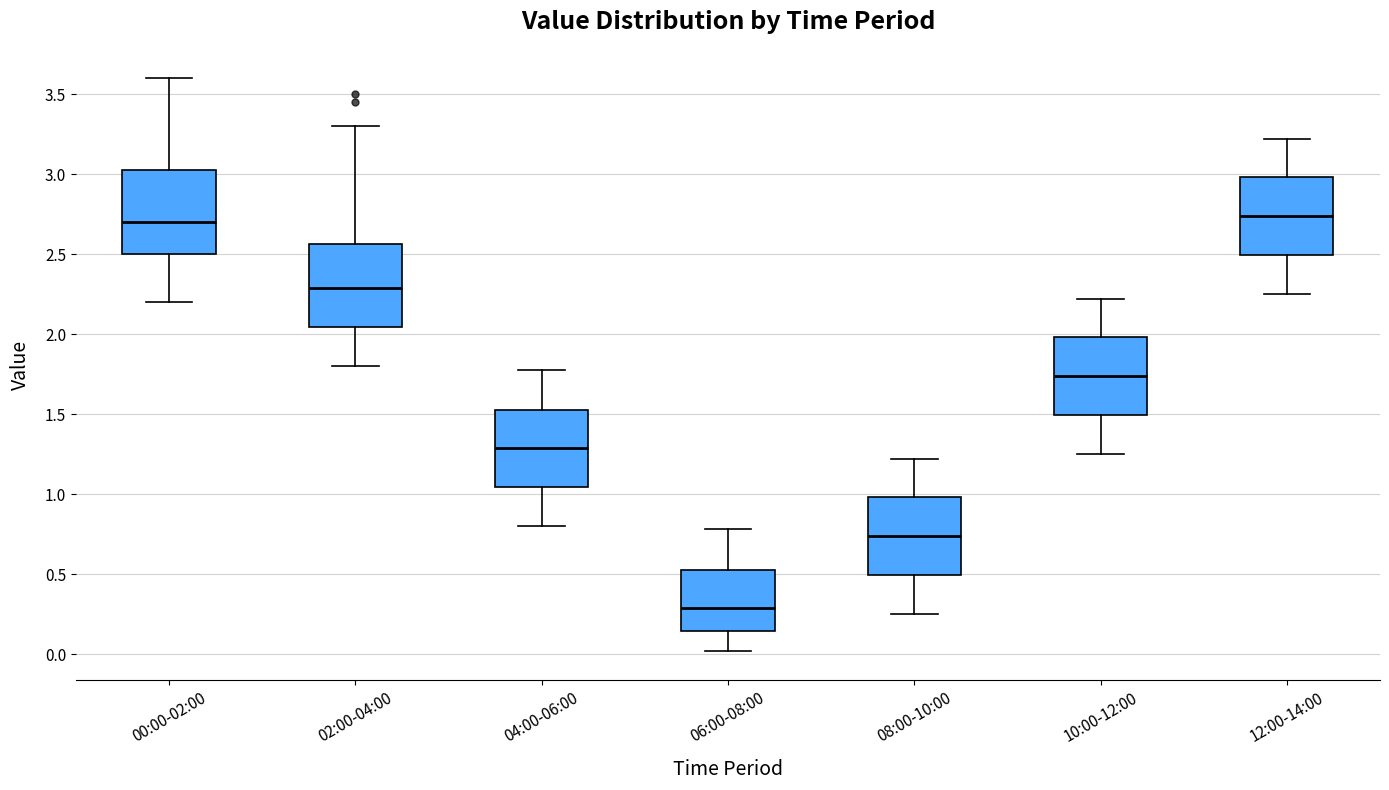

Reading left to right, read every box against the y-axis: the position of its median line, the range the box covers, and the ends of its whiskers. The values are not printed on the chart, so give them approximately, as read against the axis.

00:00-02:00: median 2.70, box 2.50 to 3.05, whiskers 2.20 to 3.60
02:00-04:00: median 2.30, box 2.05 to 2.55, whiskers 1.80 to 3.30
04:00-06:00: median 1.30, box 1.05 to 1.55, whiskers 0.80 to 1.80
06:00-08:00: median 0.30, box 0.15 to 0.55, whiskers 0.00 to 0.80
08:00-10:00: median 0.75, box 0.50 to 1.00, whiskers 0.25 to 1.20
10:00-12:00: median 1.75, box 1.50 to 2.00, whiskers 1.25 to 2.20
12:00-14:00: median 2.75, box 2.50 to 3.00, whiskers 2.25 to 3.20